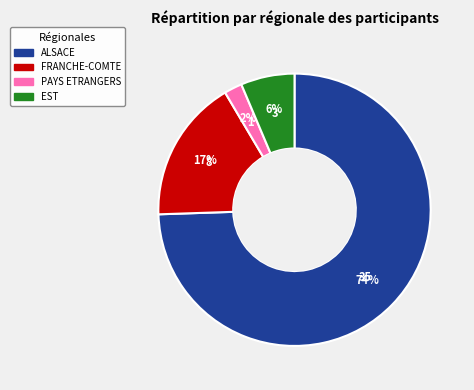

Combined, do EST and ALSACE account for over 50%?

Yes